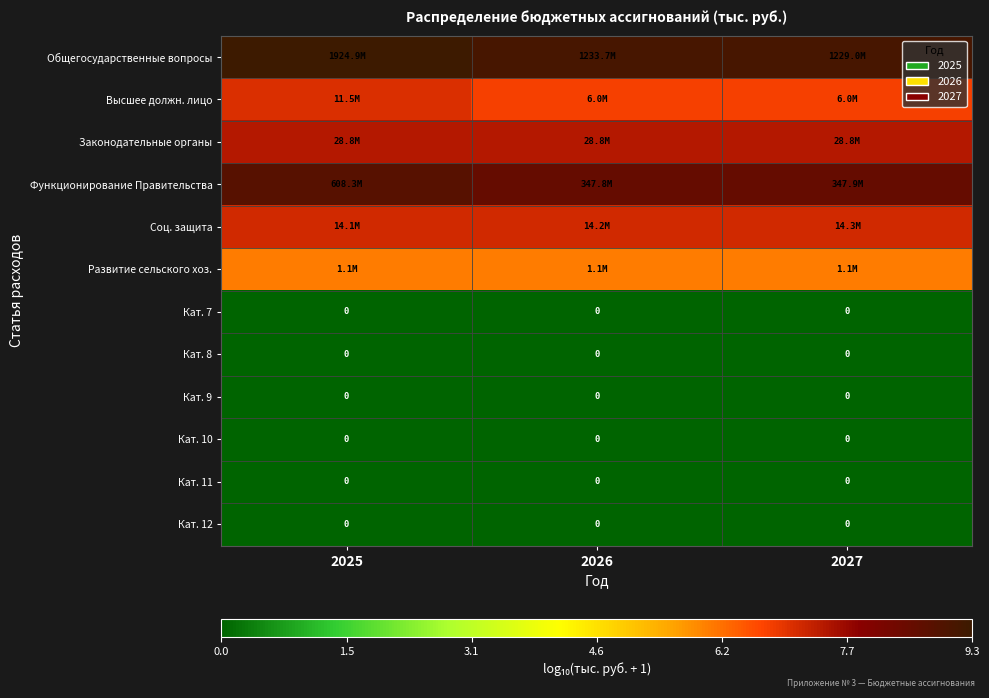

How many data points does each series have?

3